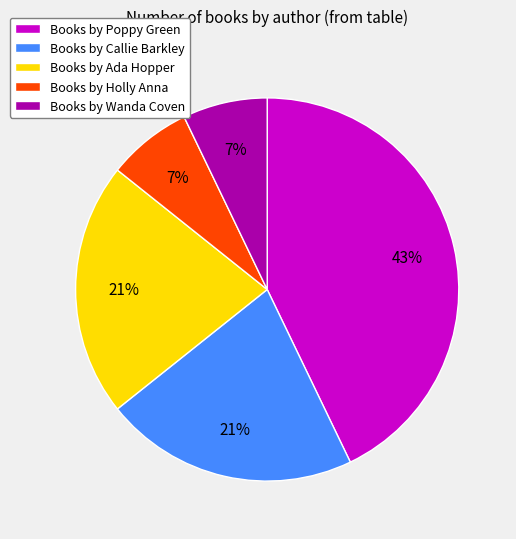

Does Books by Holly Anna represent more than half of the total?

No